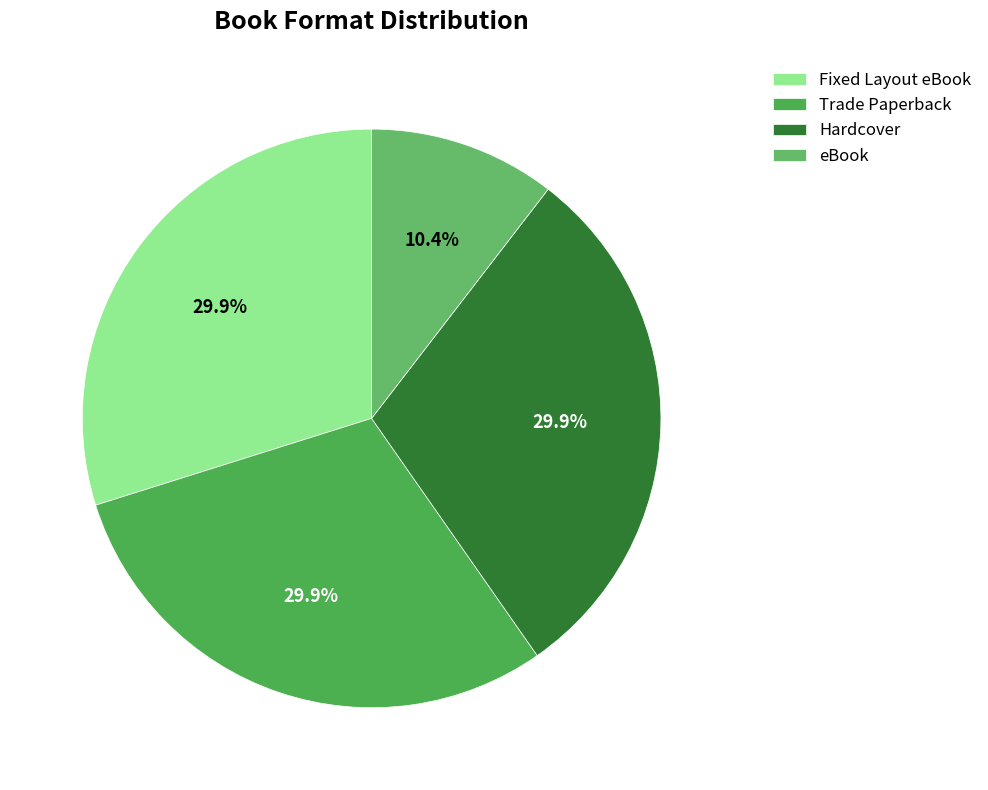

The Trade Paperback slice represents 30% of the pie. True or false?

True